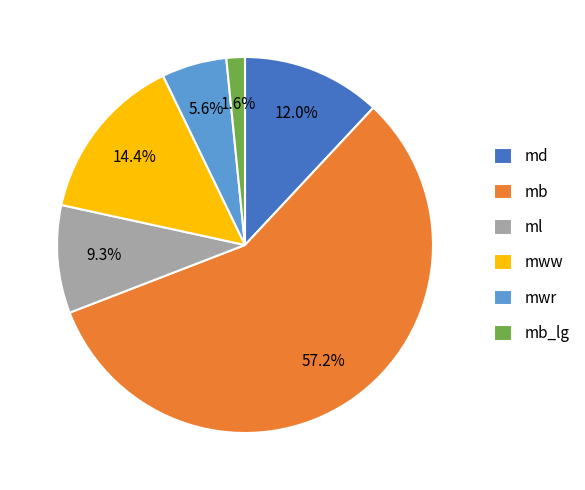

What percentage is the md slice, to the nearest percent?

12%